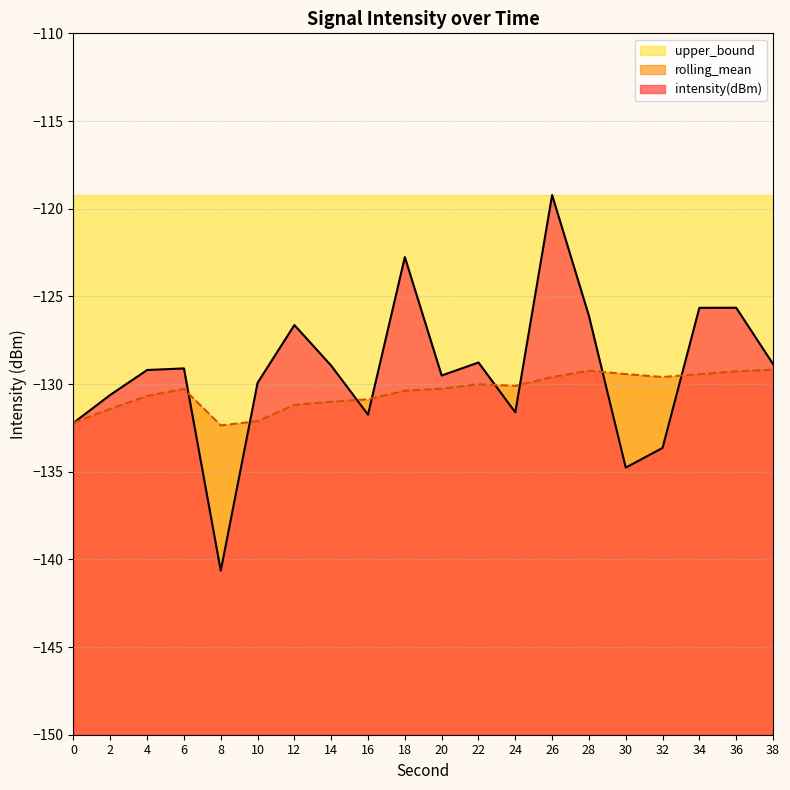

How many values in the rolling_mean series are below -130?

13